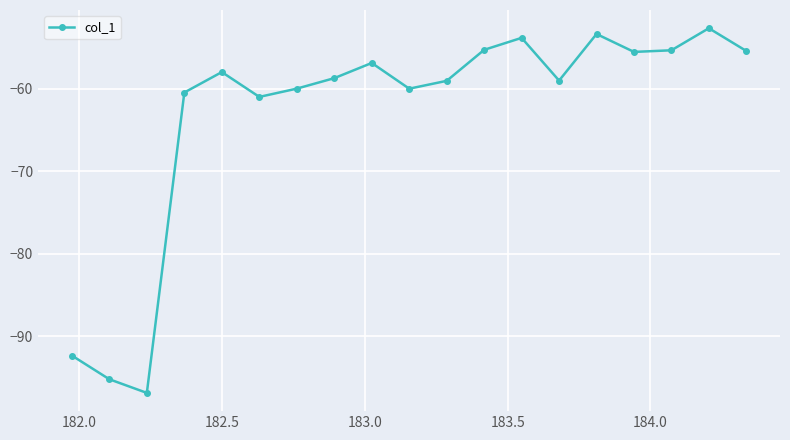

What is the maximum value shown in the chart?

-52.7